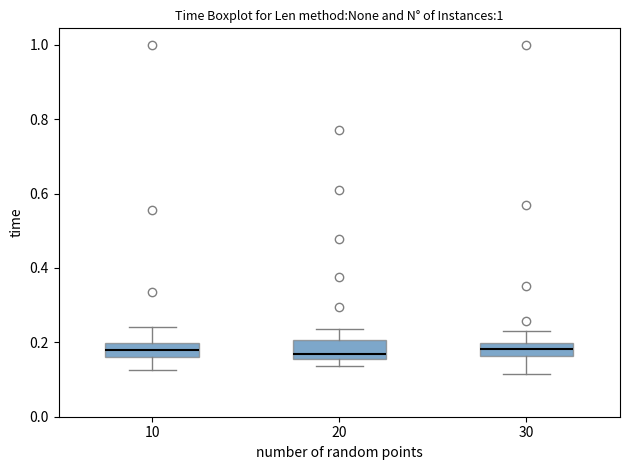

Reading left to right, read every box against the y-axis: the position of its median line, the range the box covers, and the ends of its whiskers. The values are not printed on the chart, so give them approximately, as read against the axis.

10: median 0.18, box 0.16 to 0.20, whiskers 0.12 to 0.24
20: median 0.16 (just above the box's lower edge), box 0.16 to 0.20, whiskers 0.14 to 0.24
30: median 0.18, box 0.16 to 0.20, whiskers 0.12 to 0.24